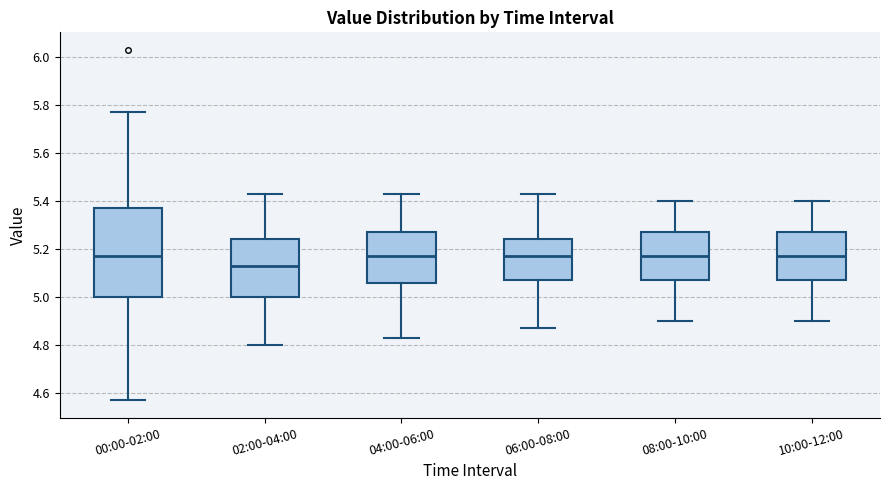

Where is the upper edge of the box for 02:00-04:00 on the y-axis? The values are not printed on the chart, so give them approximately, as read against the axis.

5.24